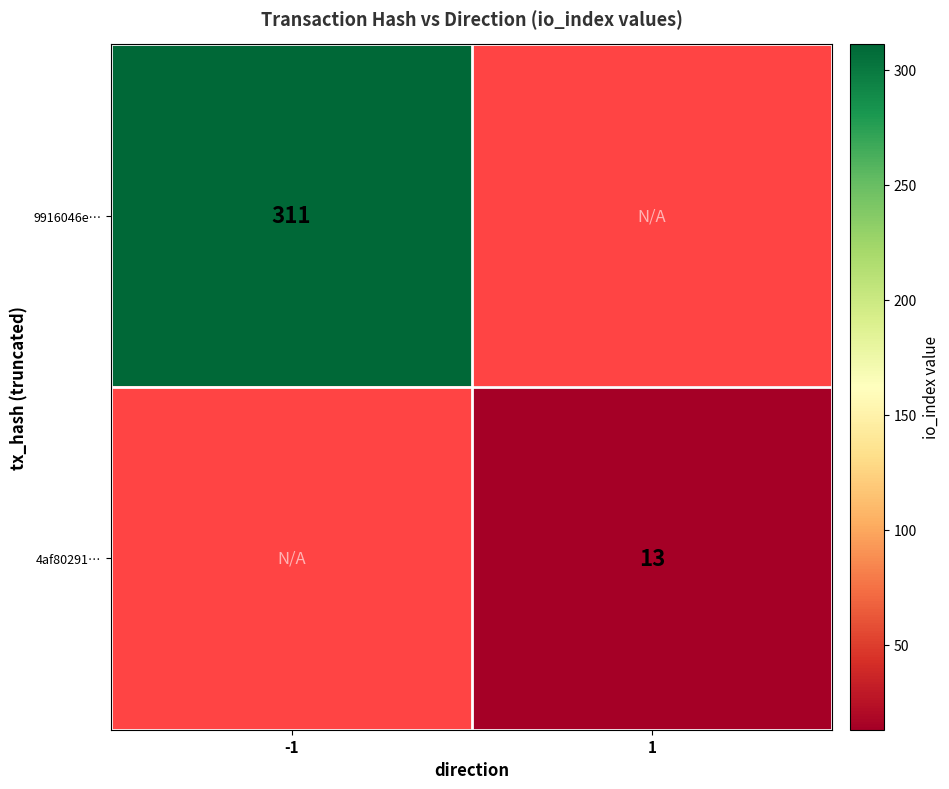

The value of 4af80291… at 1 is 4. True or false?

False